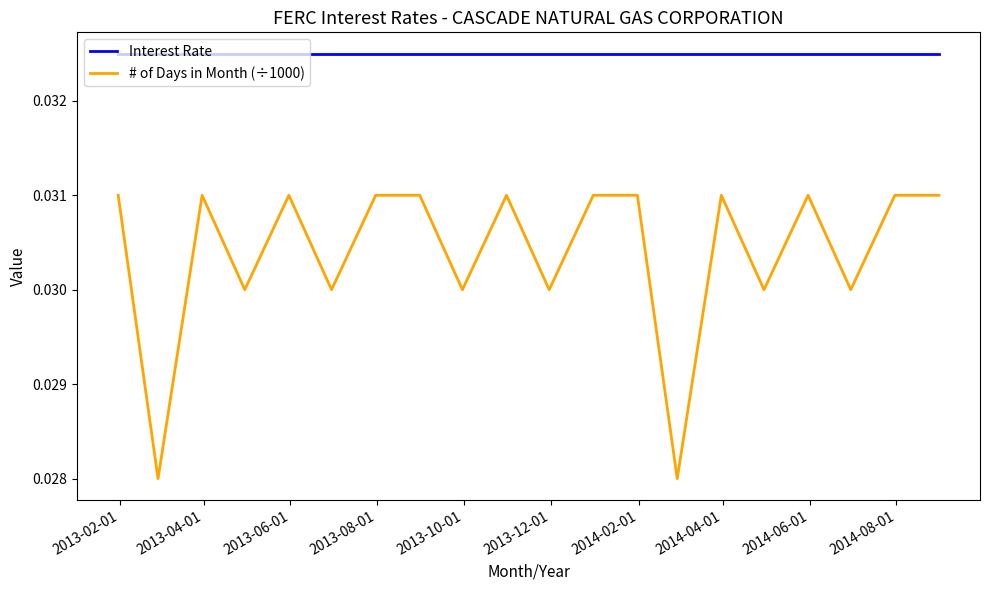

Which series has the largest range (max minus min)?

# of Days in Month (÷1000)